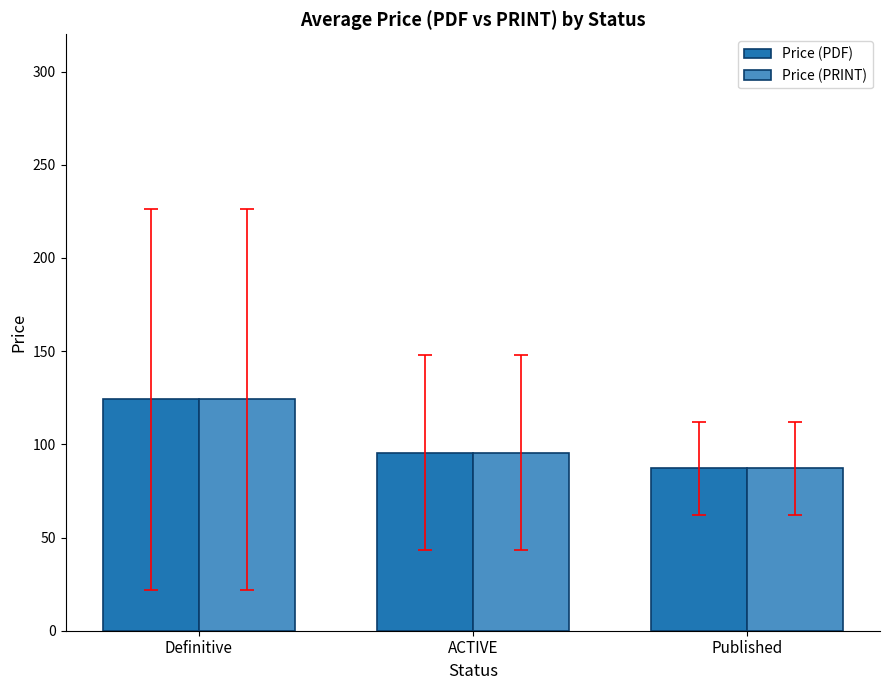

True or false: Price (PDF) has a value of 95.5 at ACTIVE.

True